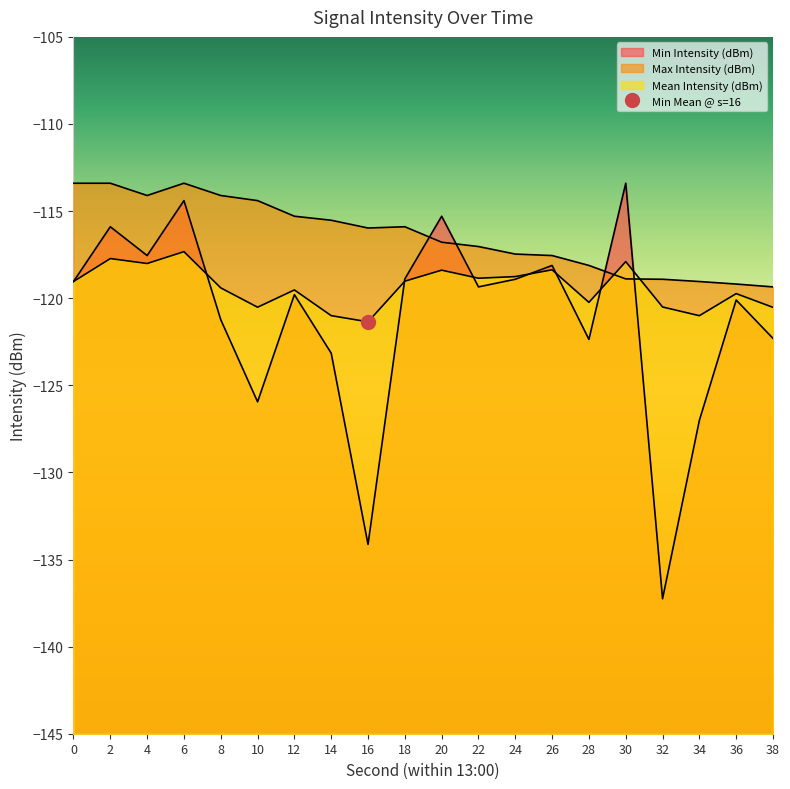

Reading left to right, list all the values displayed in this chart.

Min Intensity (dBm): -119.0	-115.9	-117.6	-114.4	-121.2	-125.9	-119.8	-123.2	-134.1	-118.9	-115.3	-119.4	-118.9	-118.1	-122.4	-113.4	-137.3	-127.0	-120.1	-122.3
Max Intensity (dBm): -113.4	-113.4	-114.1	-113.4	-114.1	-114.4	-115.3	-115.5	-116.0	-115.9	-116.8	-117.0	-117.5	-117.6	-118.1	-118.9	-118.9	-119.0	-119.2	-119.4
Mean Intensity (dBm): -119.0	-117.7	-118.0	-117.3	-119.4	-120.5	-119.5	-121.0	-121.4	-119.0	-118.4	-118.9	-118.8	-118.4	-120.2	-117.9	-120.5	-121.0	-119.7	-120.5